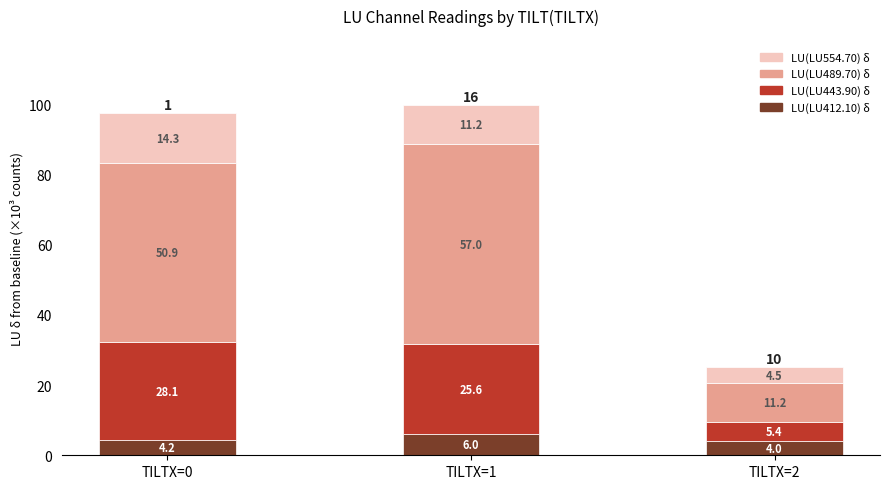

Reading left to right, what are the values for LU(LU412.10) δ?

TILTX=0=4.2	TILTX=1=6.0	TILTX=2=4.0